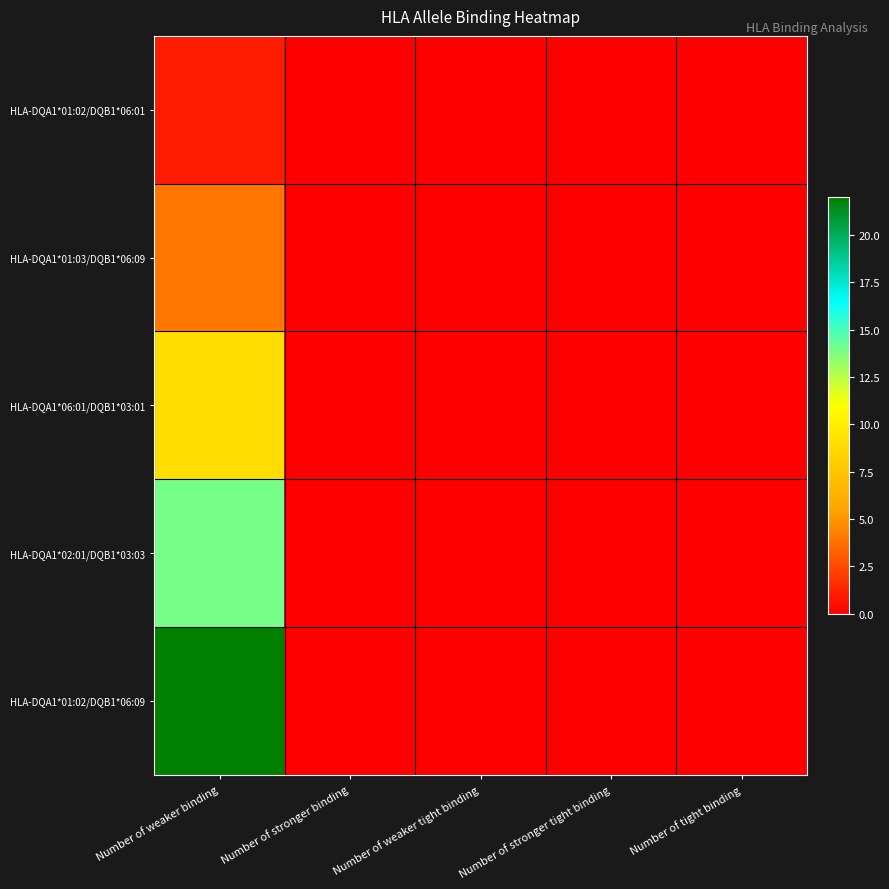

List the series in order of their peak value, highest first.

HLA-DQA1*01:02/DQB1*06:09, HLA-DQA1*02:01/DQB1*03:03, HLA-DQA1*06:01/DQB1*03:01, HLA-DQA1*01:03/DQB1*06:09, HLA-DQA1*01:02/DQB1*06:01